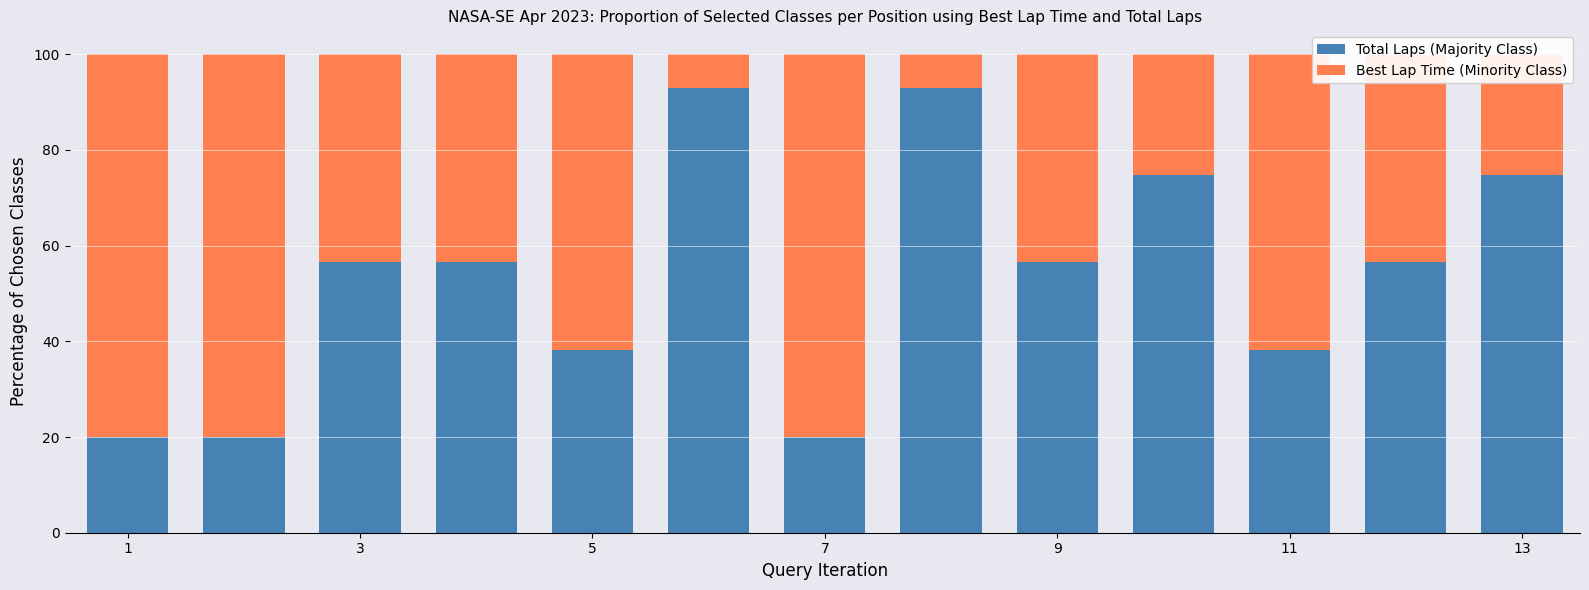

What are all the series names shown in the legend?

Total Laps (Majority Class), Best Lap Time (Minority Class)